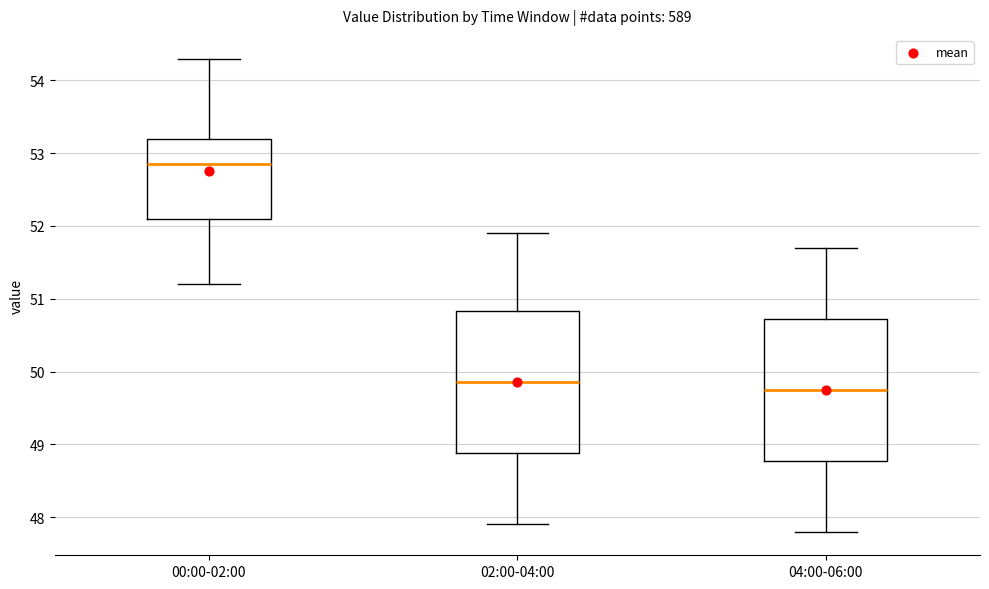

Which box's median line is the highest?

00:00-02:00